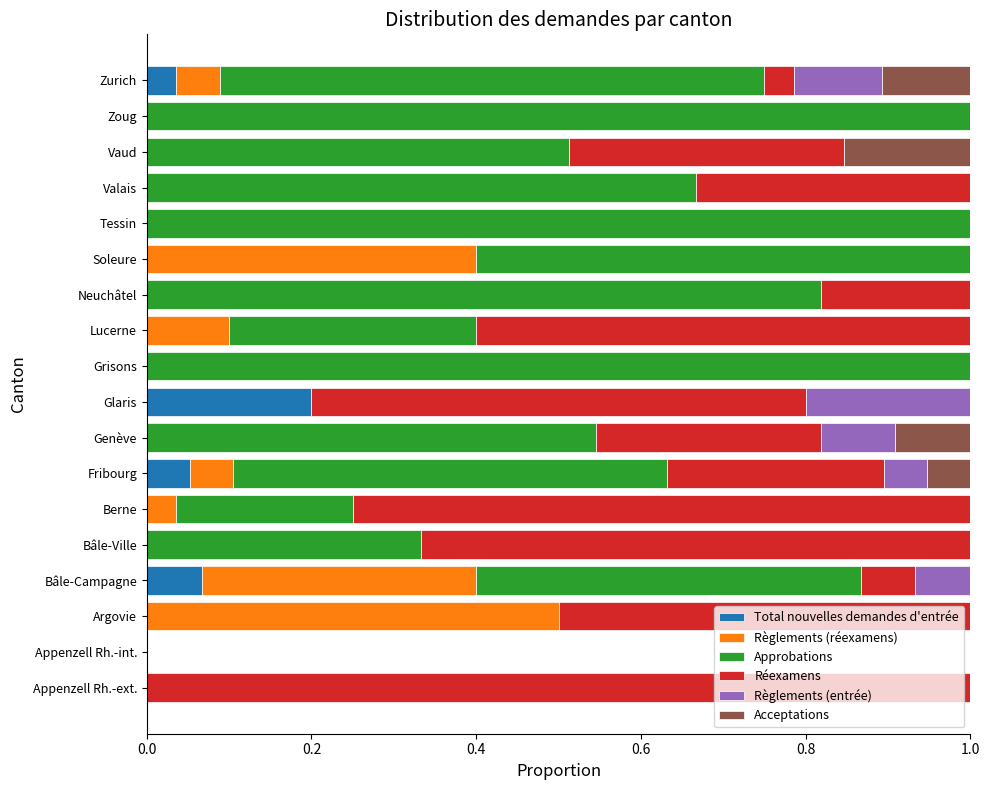

At which label does Total nouvelles demandes d'entrée reach its peak?

Glaris